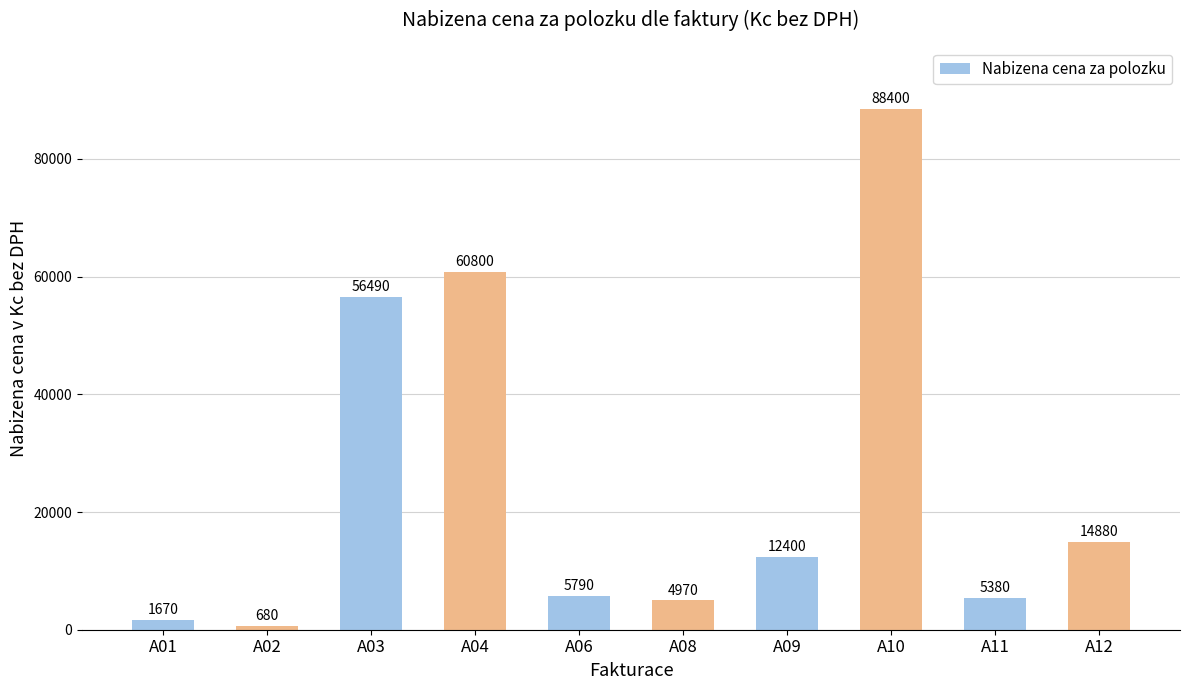

Read the value at A03.

56490